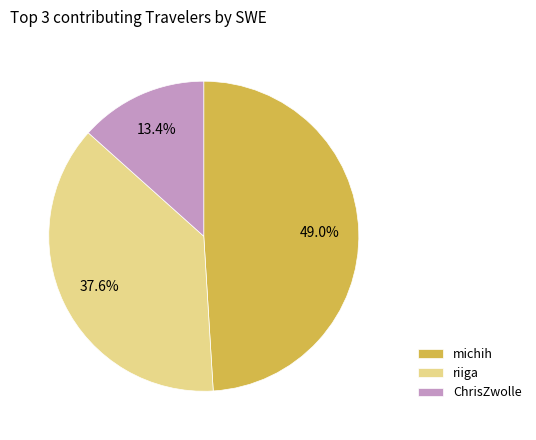

Approximately how many times larger is the value at michih compared to ChrisZwolle?

3.7